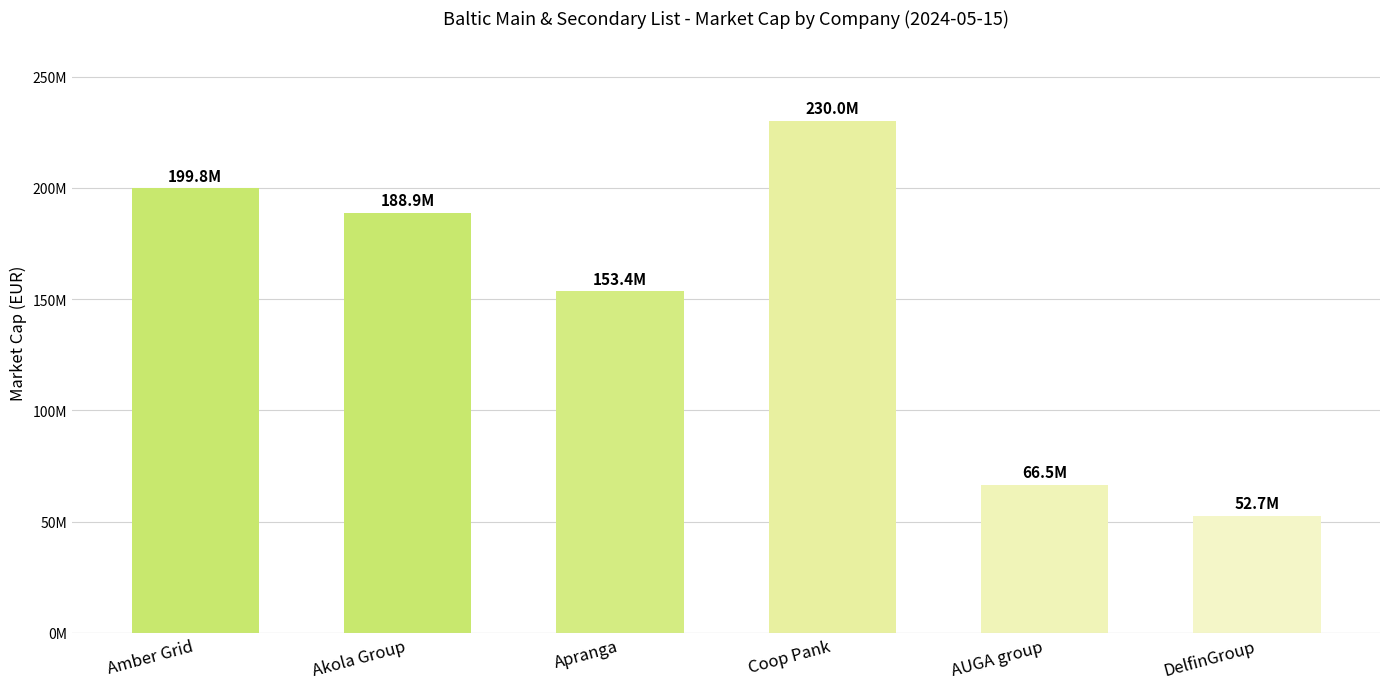

What is the ratio of the value at Akola Group to the value at Amber Grid?

0.9